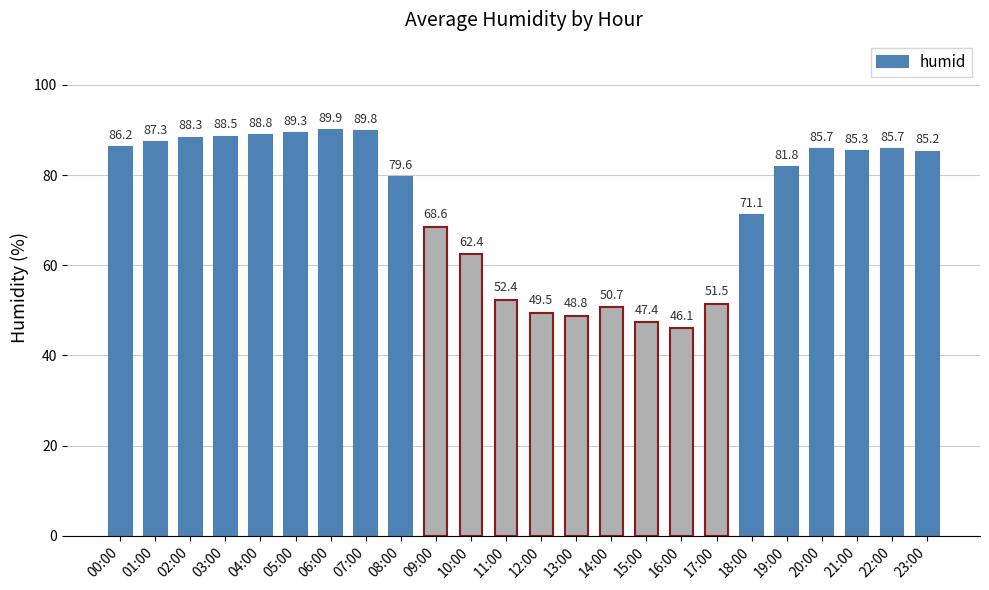

What is the minimum value shown in the chart?

46.1